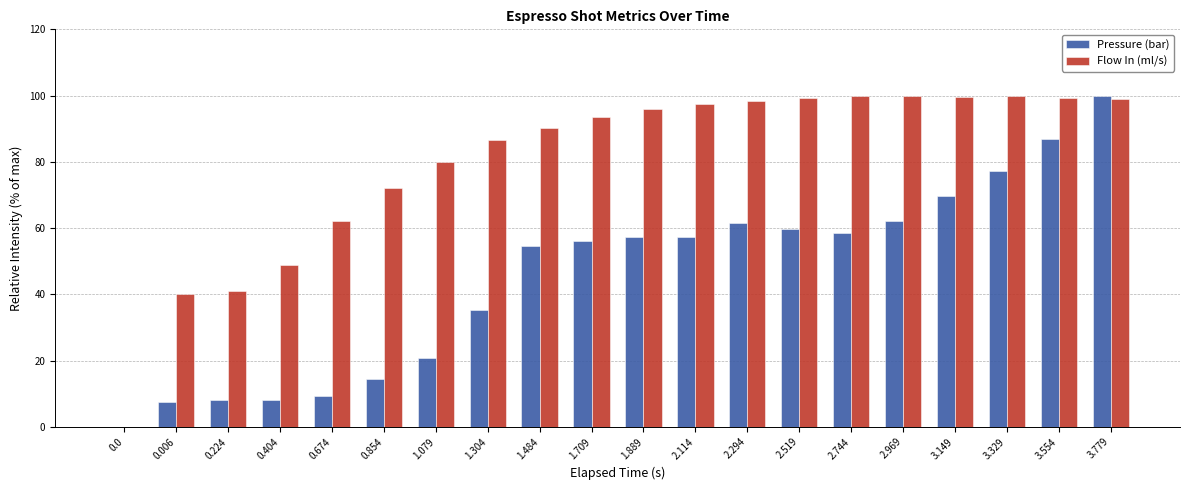

Is the value of Flow In (ml/s) at 0.854 greater than the value of Pressure (bar) at 2.744?

Yes